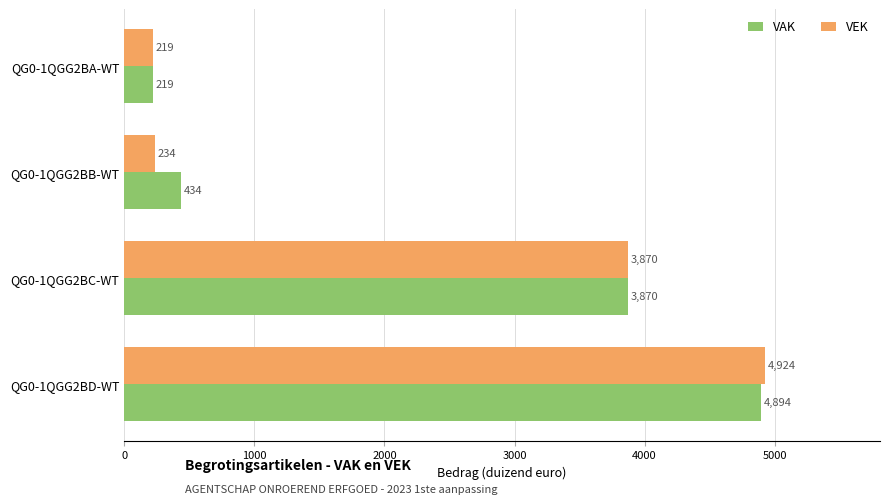

Is the value of VEK at QG0-1QGG2BB-WT greater than the value of VAK at QG0-1QGG2BD-WT?

No